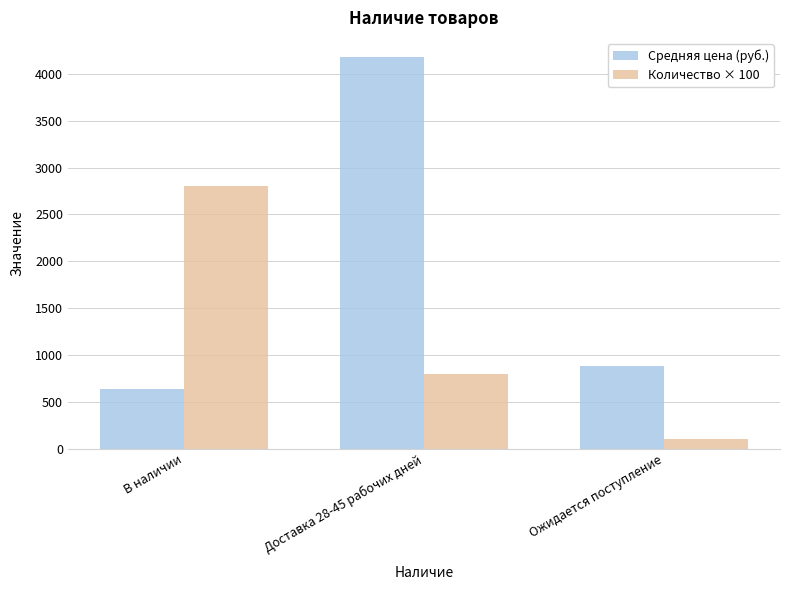

Read the Средняя цена (руб.) value at Ожидается поступление.

878.0